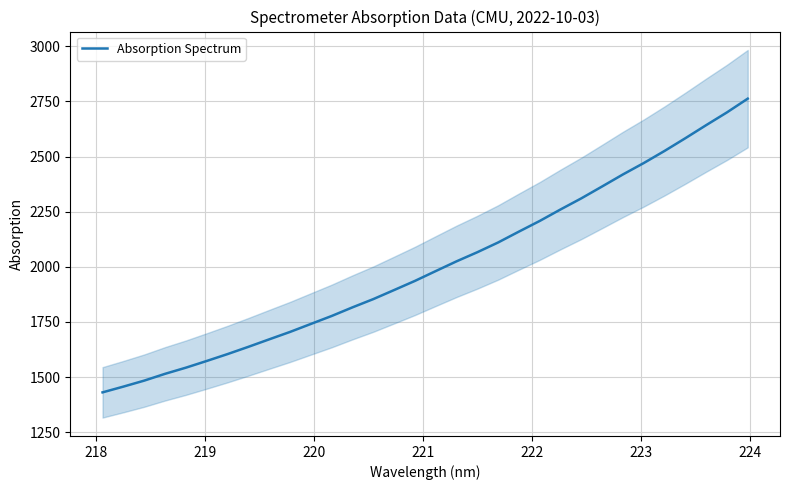

What is the lowest value of the Absorption Spectrum series?

1430.4